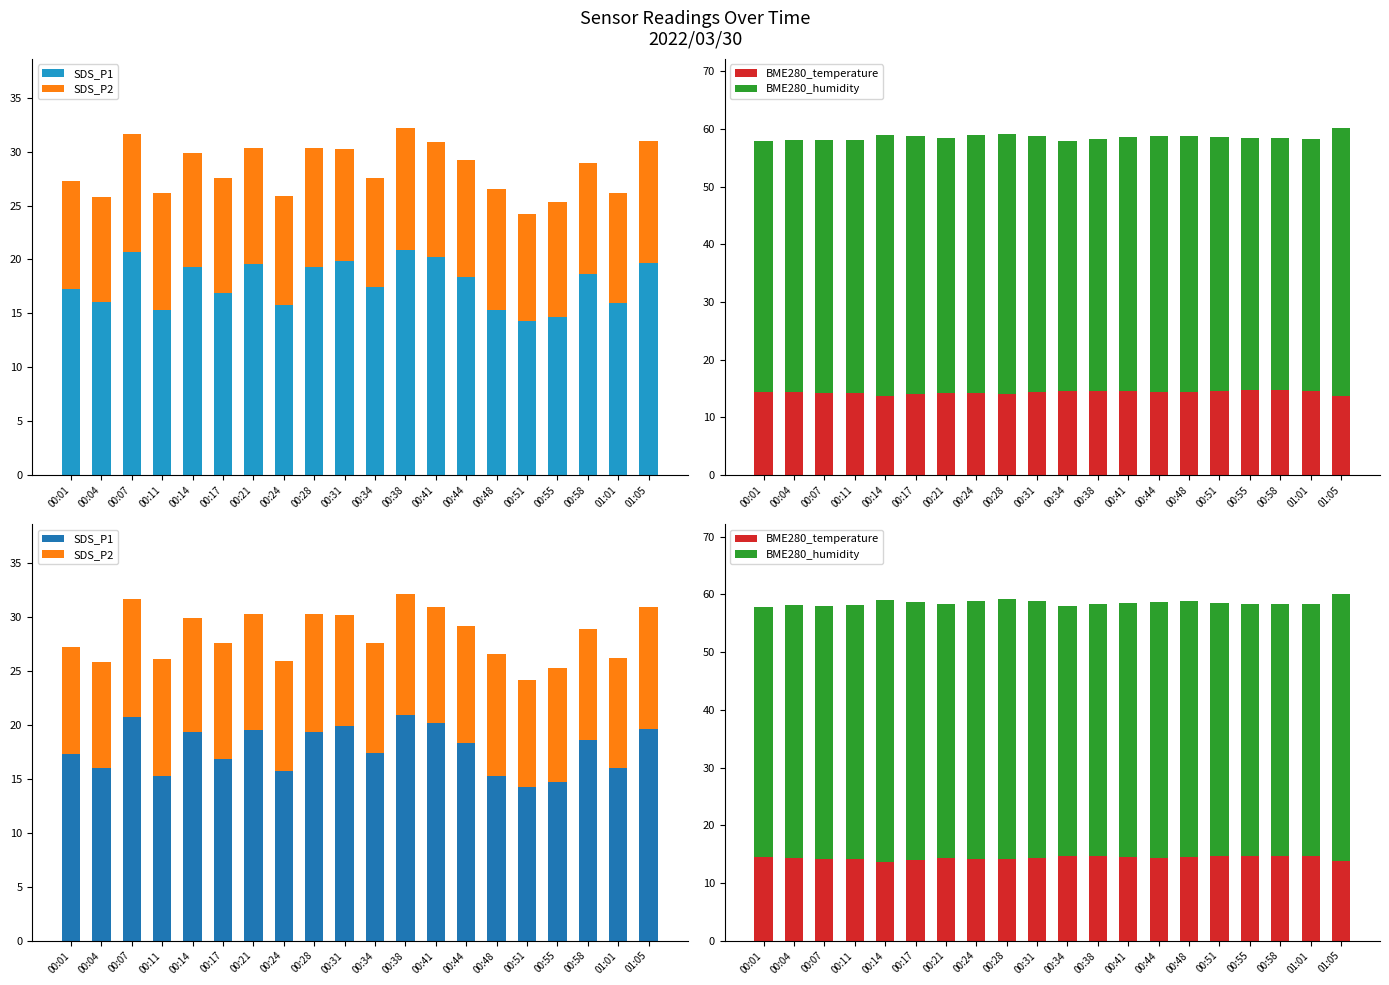

What is the sum of all SDS_P1 values?

355.5